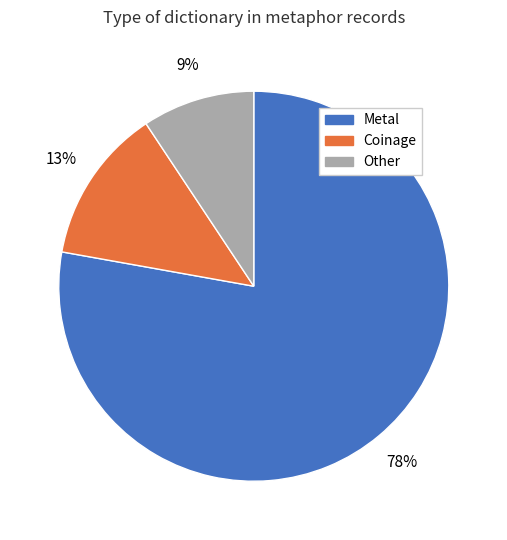

Does any single category account for the majority?

Yes